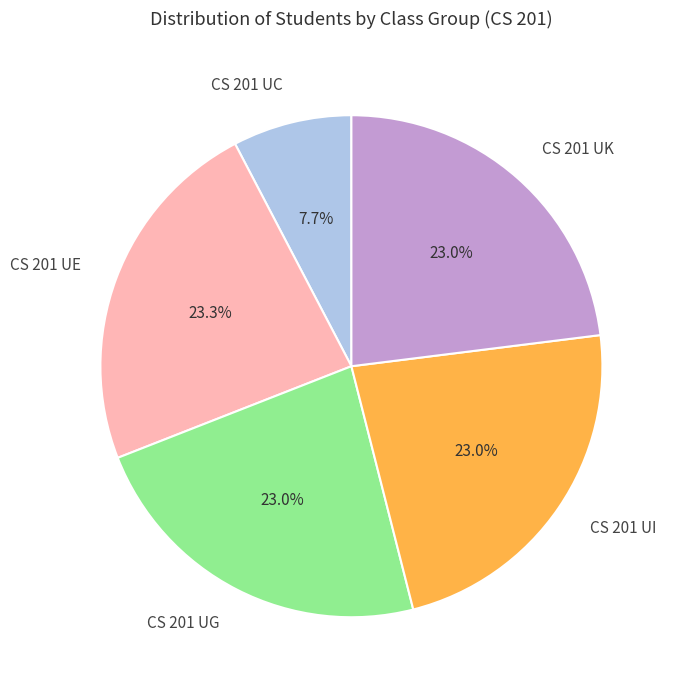

Is it true that CS 201 UC is 8% of the pie?

True